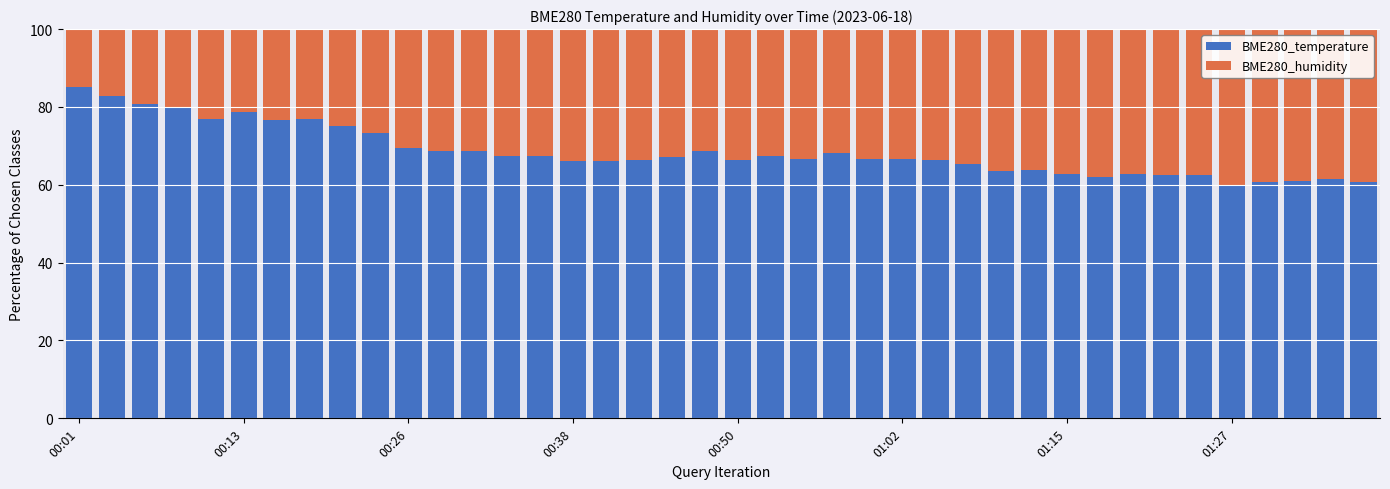

What is the lowest value of the BME280_temperature series?

60.0